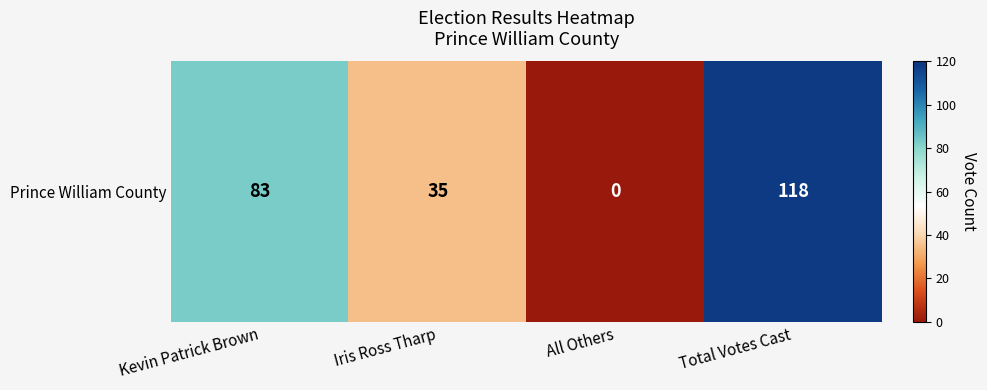

Rank the categories by value from highest to lowest.

Total Votes Cast, Kevin Patrick Brown, Iris Ross Tharp, All Others